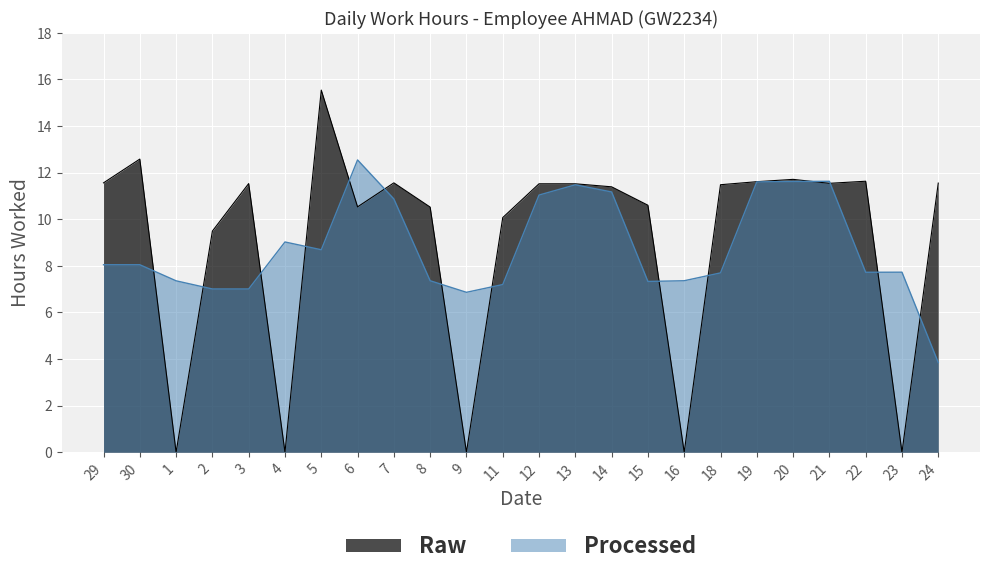

How many lines are shown in the chart?

2